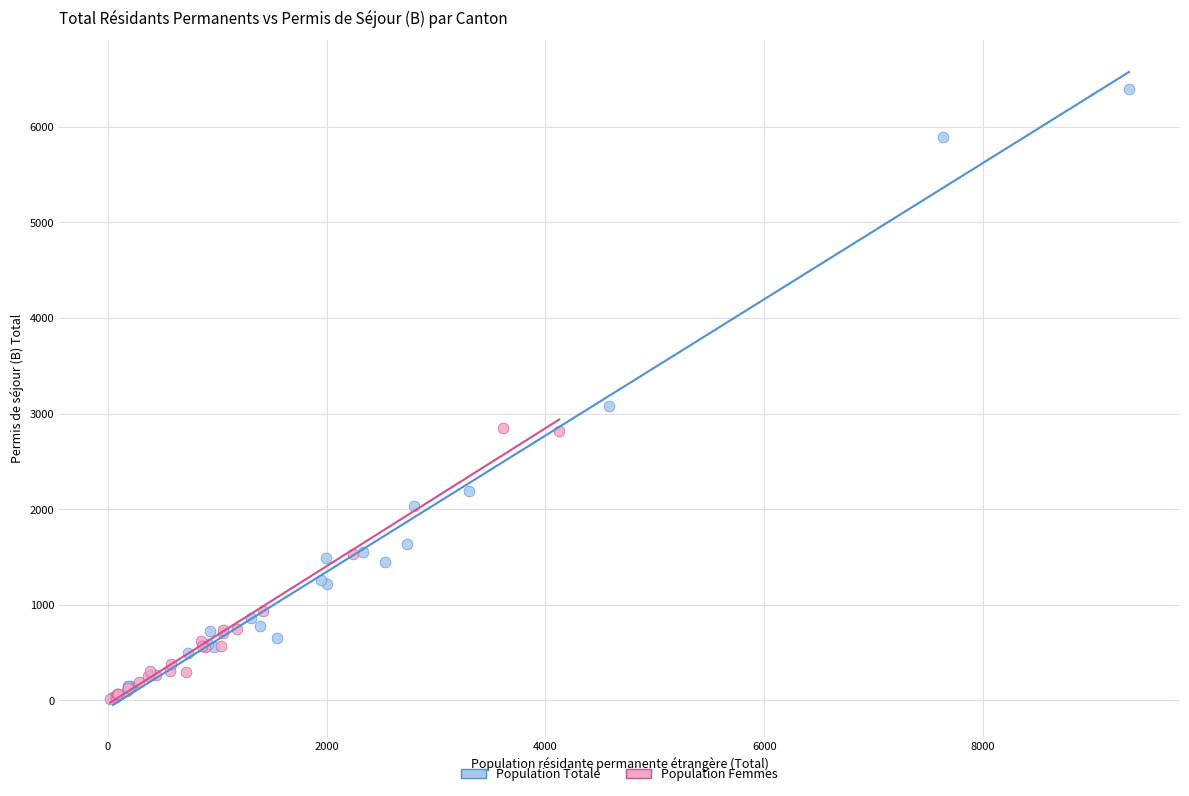

Which series reaches the maximum Y coordinate?

Population Totale